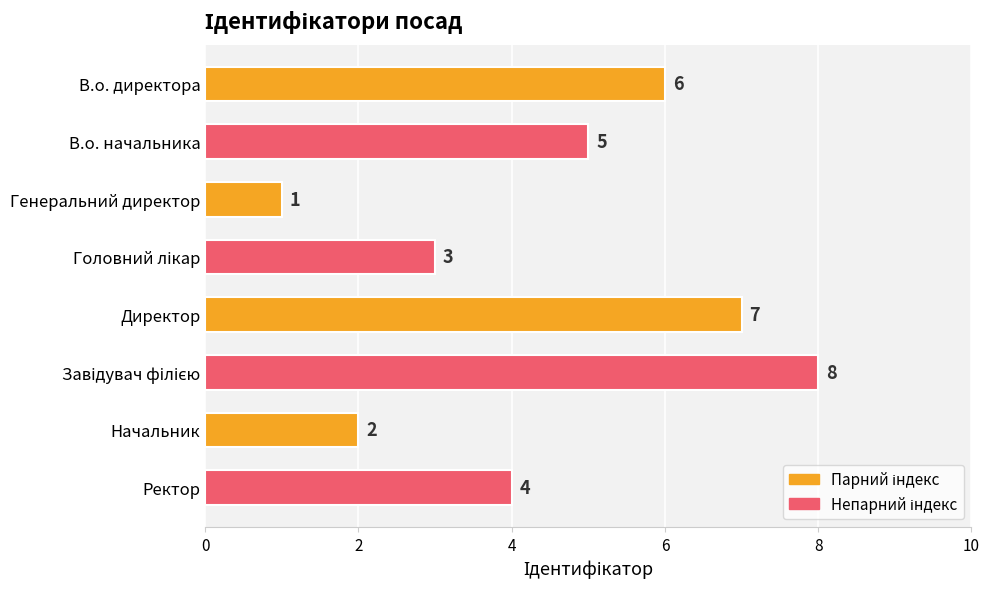

How many values are between 3 and 7?

5